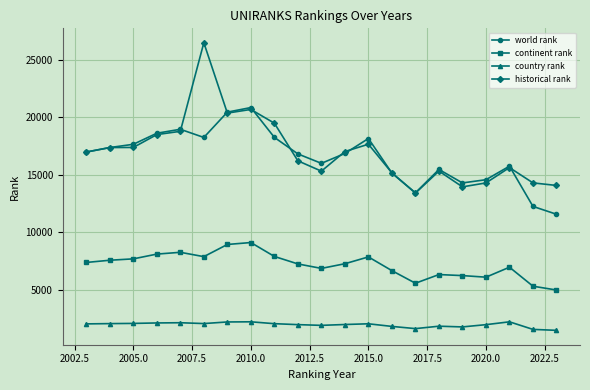

How many series are shown in this chart?

4